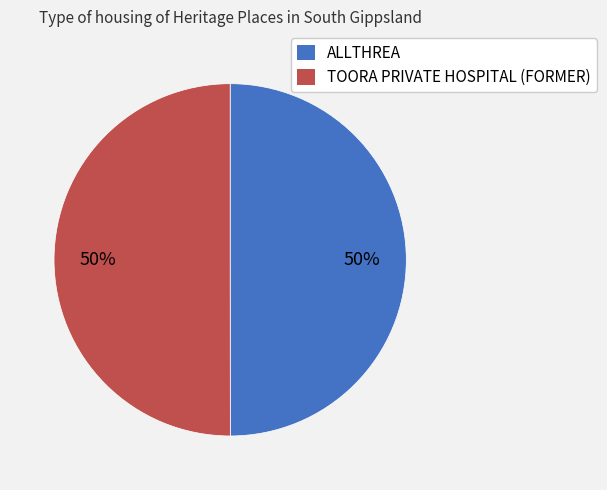

The ALLTHREA slice represents 50% of the pie. True or false?

True